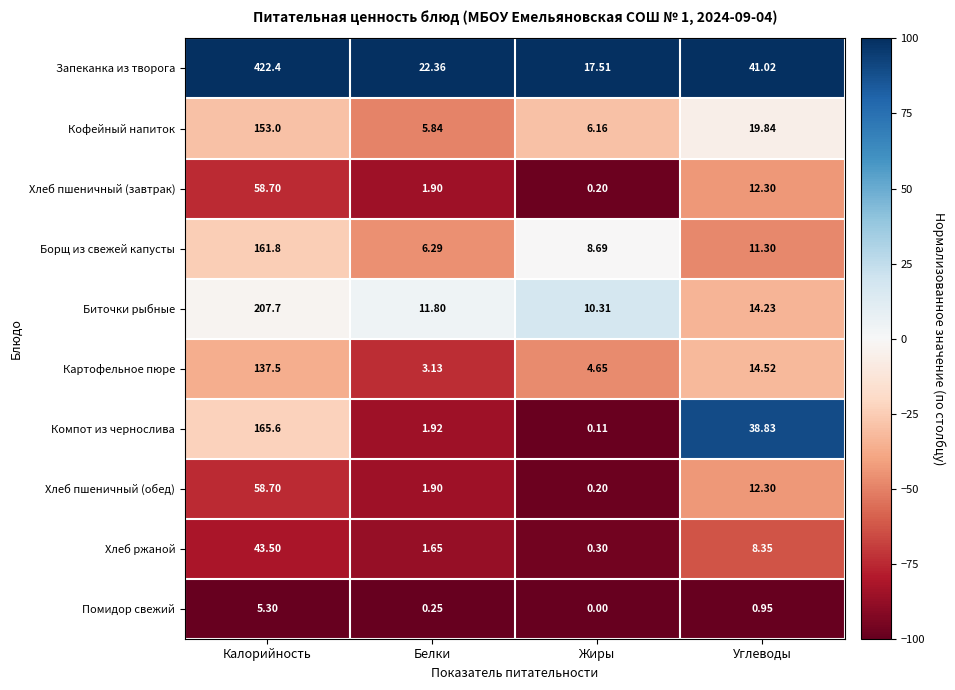

At how many categories does at least one series exceed 6?

4